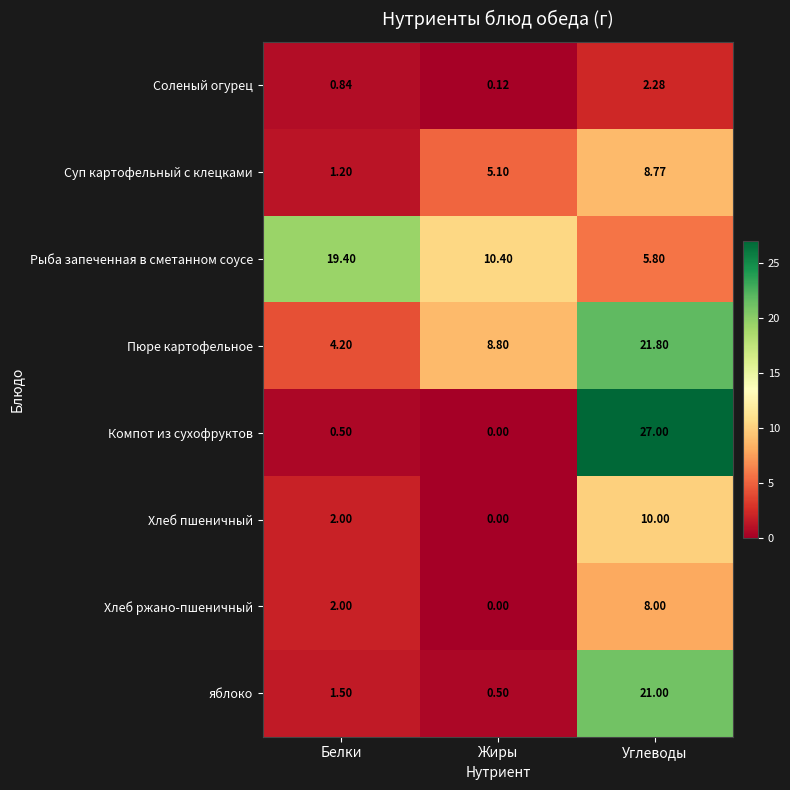

Where is Рыба запеченная в сметанном соусе nearest to the value 12?

Жиры